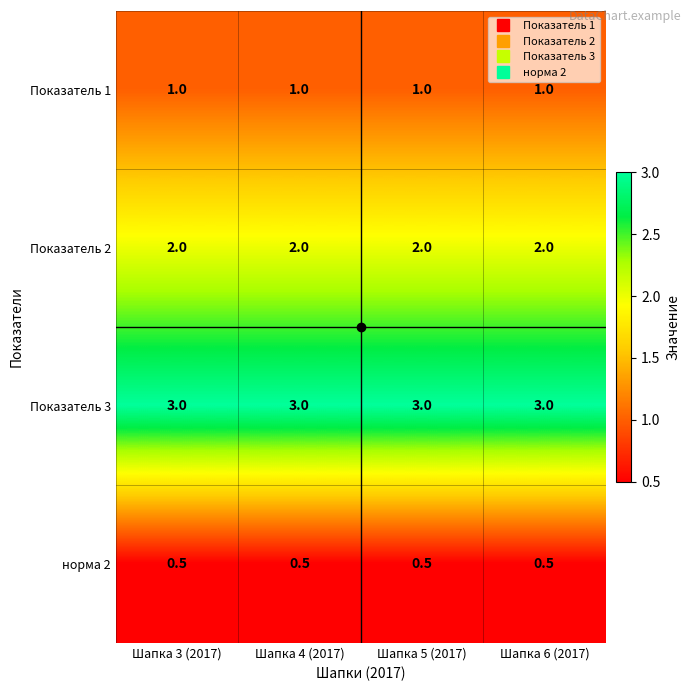

At how many categories does at least one series exceed 2?

4